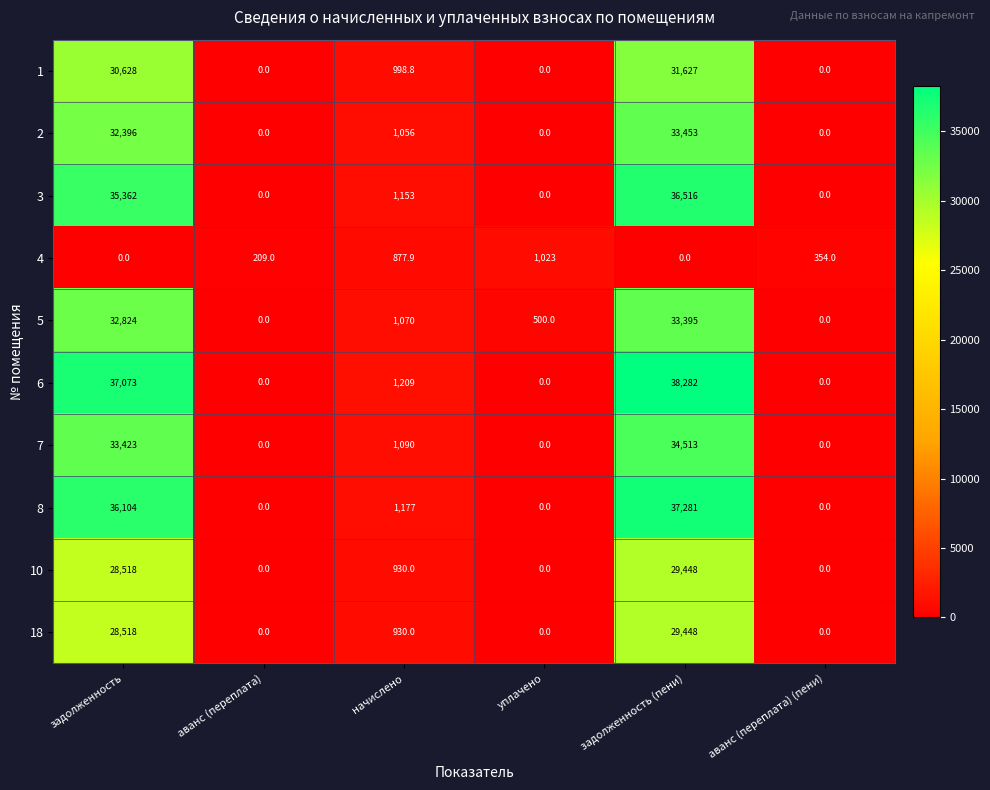

The value of 3 at аванс (переплата) (пени) is 0.0. True or false?

True